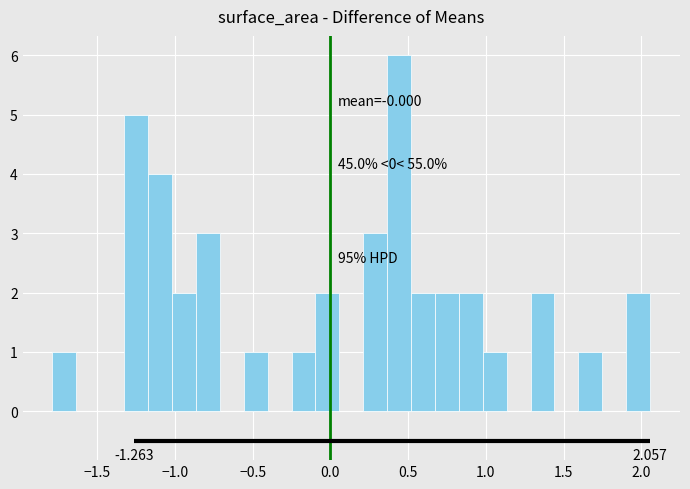

Read against the x-axis, roughly where is the centre of the tallest bar?

0.45